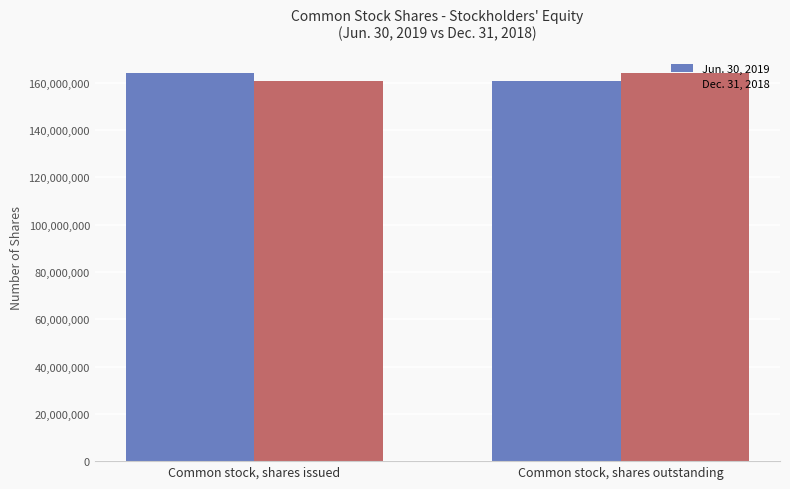

True or false: Dec. 31, 2018 has a value of 225290694 at Common stock, shares issued.

False